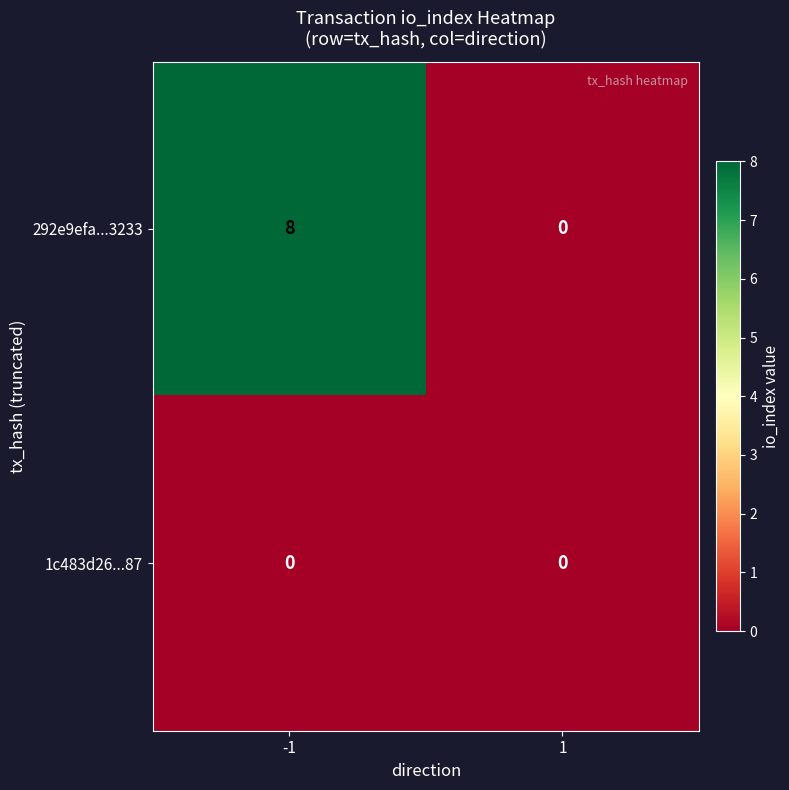

List the series in order of their peak value, highest first.

292e9efa...3233, 1c483d26...87